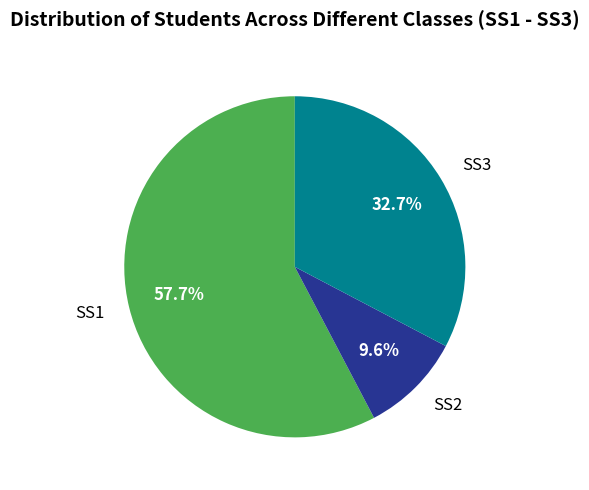

Is there a majority slice in this chart?

Yes